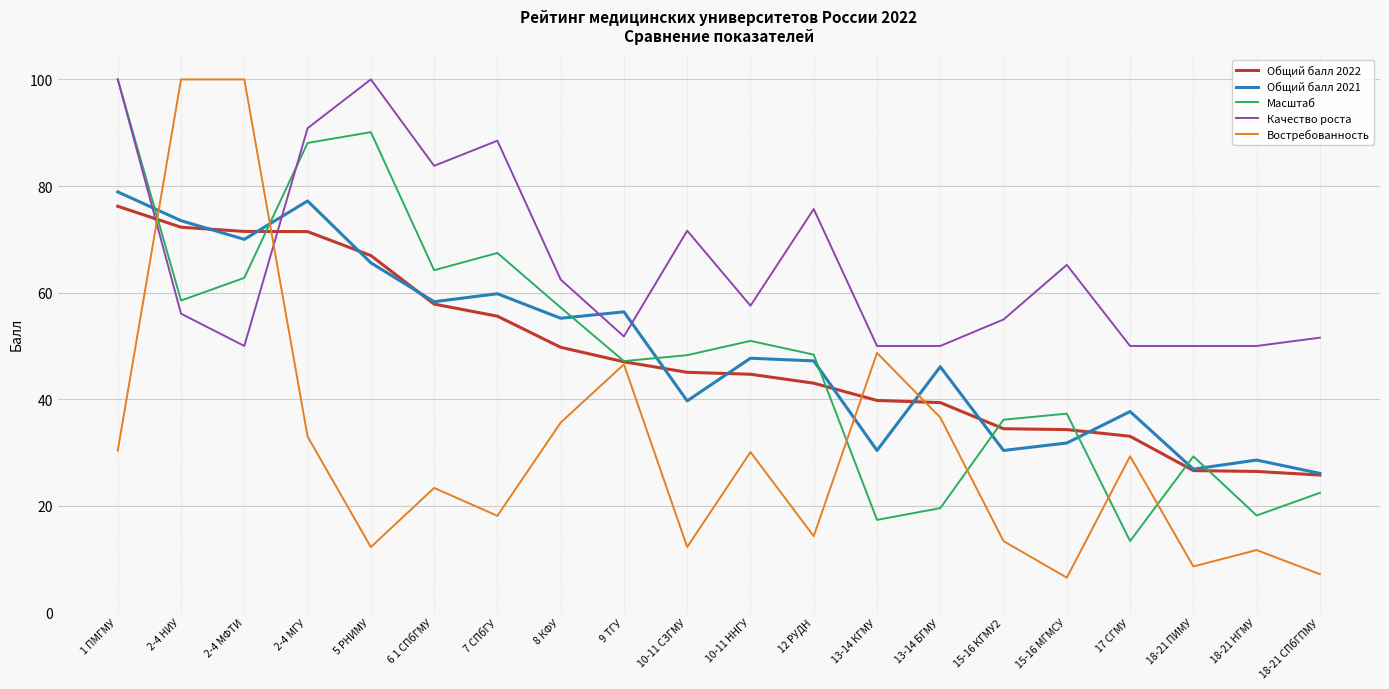

At which category is the sum across all series the highest?

1 ПМГМУ